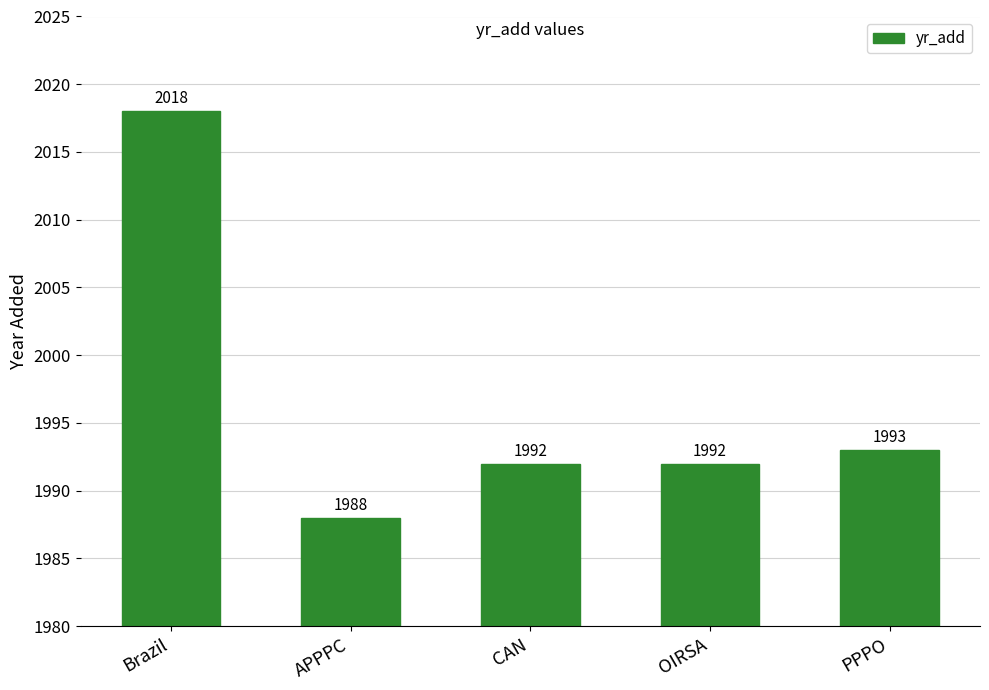

Is it true that the value at PPPO is 1993?

True